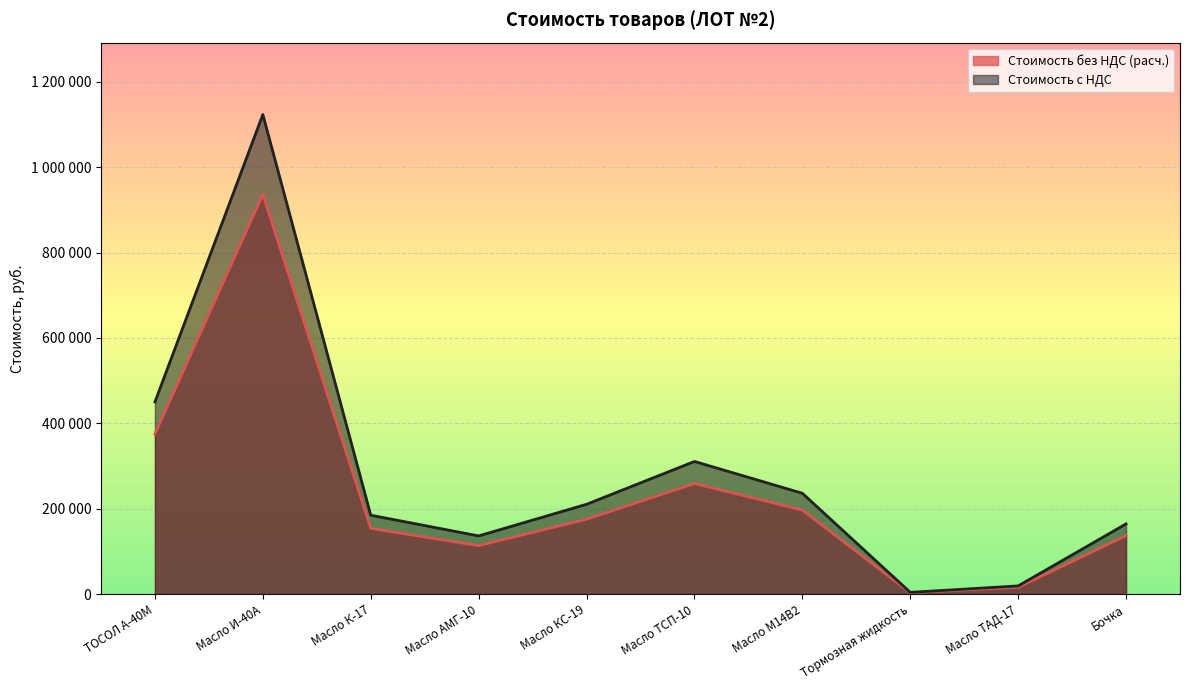

List the series in order of their peak value, highest first.

Стоимость с НДС, Стоимость без НДС (расч.)